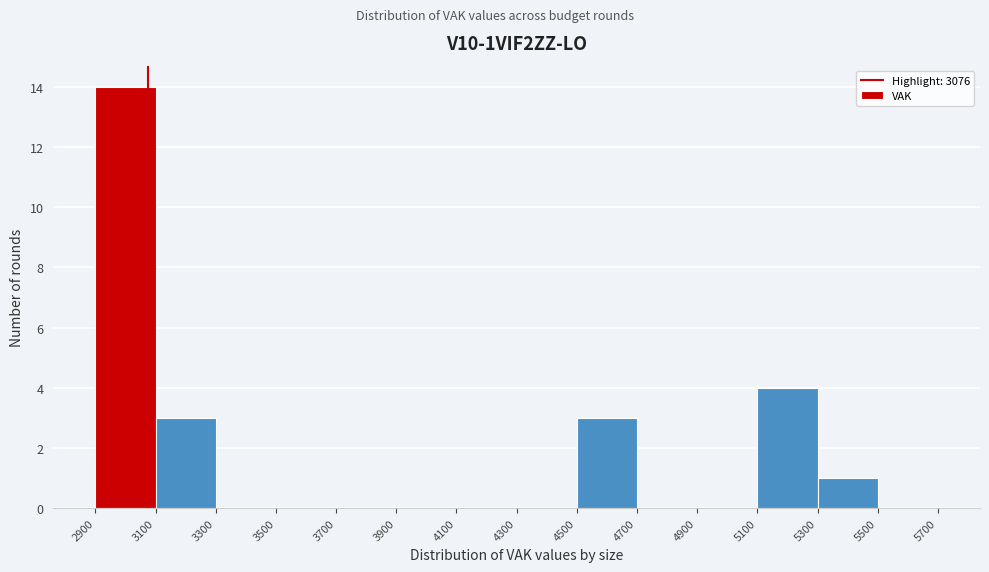

Over which range of the x-axis is the bar tallest?

2900 to 3100